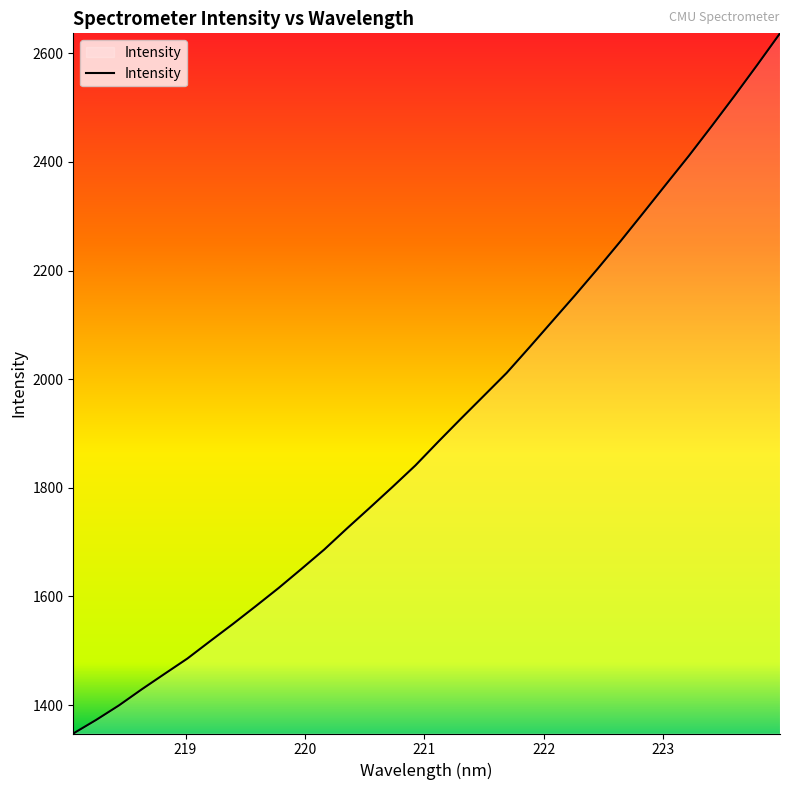

What is the difference between the maximum and minimum values?

1289.3